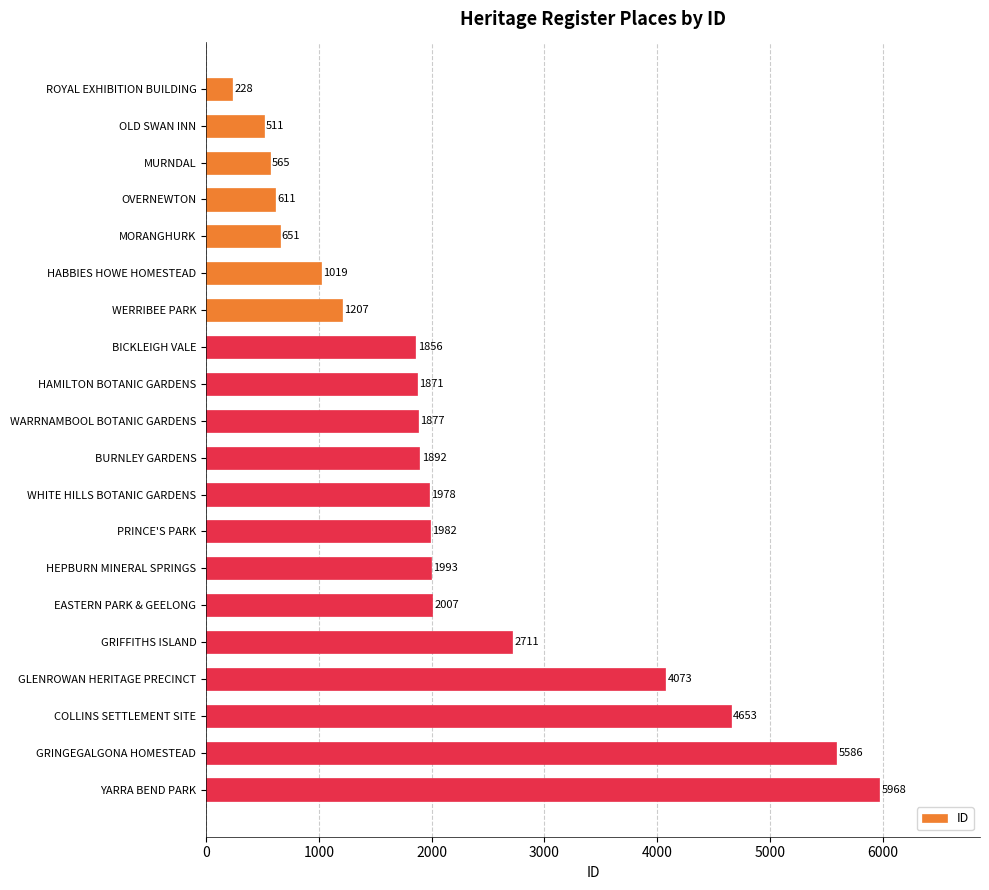

Reading top to bottom, what are all the values shown in this chart?

ROYAL EXHIBITION BUILDING=228	OLD SWAN INN=511	MURNDAL=565	OVERNEWTON=611	MORANGHURK=651	HABBIES HOWE HOMESTEAD=1019	WERRIBEE PARK=1207	BICKLEIGH VALE=1856	HAMILTON BOTANIC GARDENS=1871	WARRNAMBOOL BOTANIC GARDENS=1877	BURNLEY GARDENS=1892	WHITE HILLS BOTANIC GARDENS=1978	PRINCE'S PARK=1982	HEPBURN MINERAL SPRINGS=1993	EASTERN PARK & GEELONG=2007	GRIFFITHS ISLAND=2711	GLENROWAN HERITAGE PRECINCT=4073	COLLINS SETTLEMENT SITE=4653	GRINGEGALGONA HOMESTEAD=5586	YARRA BEND PARK=5968